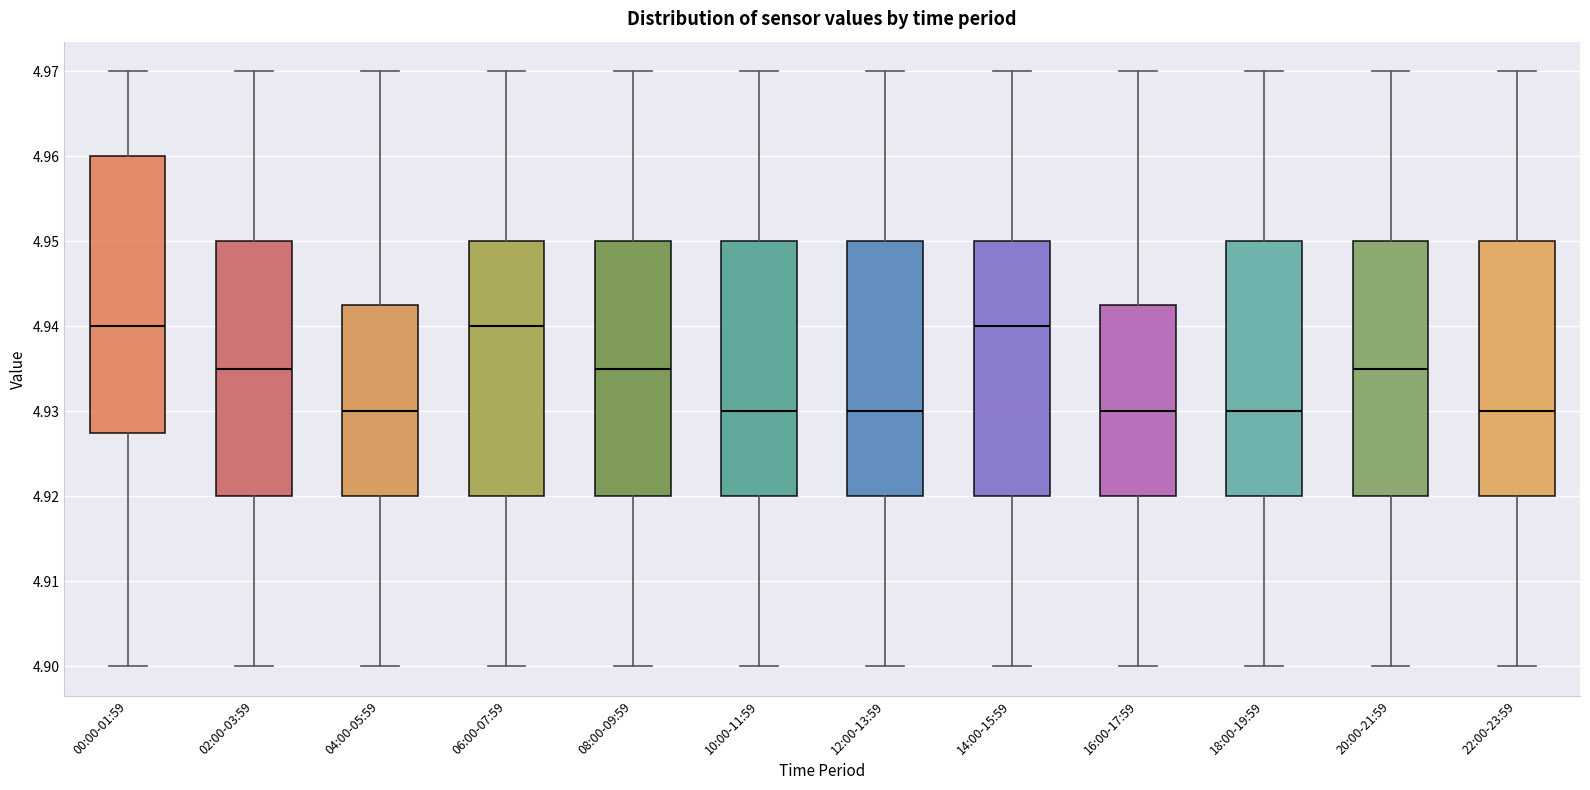

Which box is the tallest, from its lower edge to its upper edge?

00:00-01:59